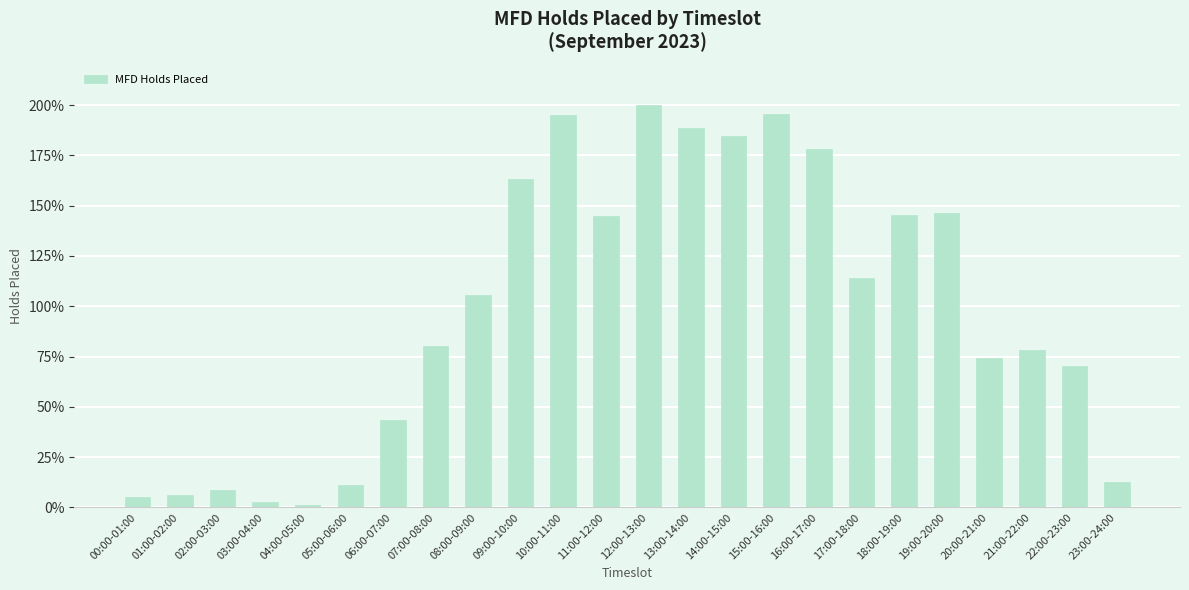

What is the sum of the values at 06:00-07:00 and 13:00-14:00?

231.9